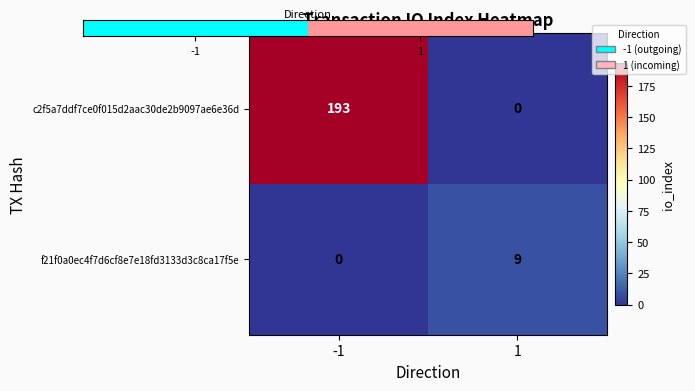

Rank the series by their maximum value, from highest to lowest.

c2f5a7ddf7ce0f015d2aac30de2b9097ae6e36d, f21f0a0ec4f7d6cf8e7e18fd3133d3c8ca17f5e